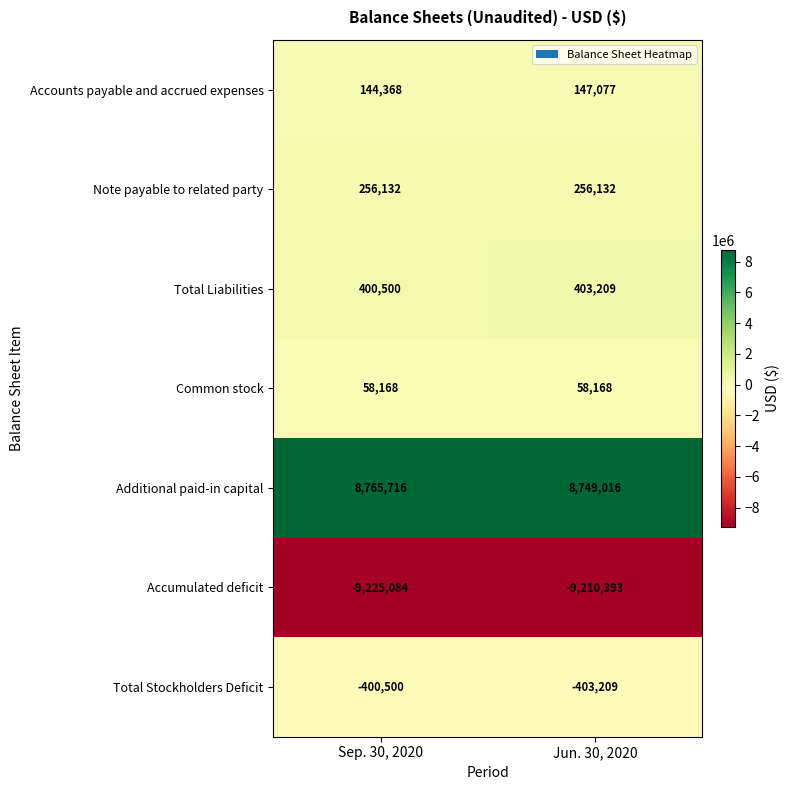

Rank the series at Sep. 30, 2020 from highest to lowest value.

Additional paid-in capital, Total Liabilities, Note payable to related party, Accounts payable and accrued expenses, Common stock, Total Stockholders Deficit, Accumulated deficit